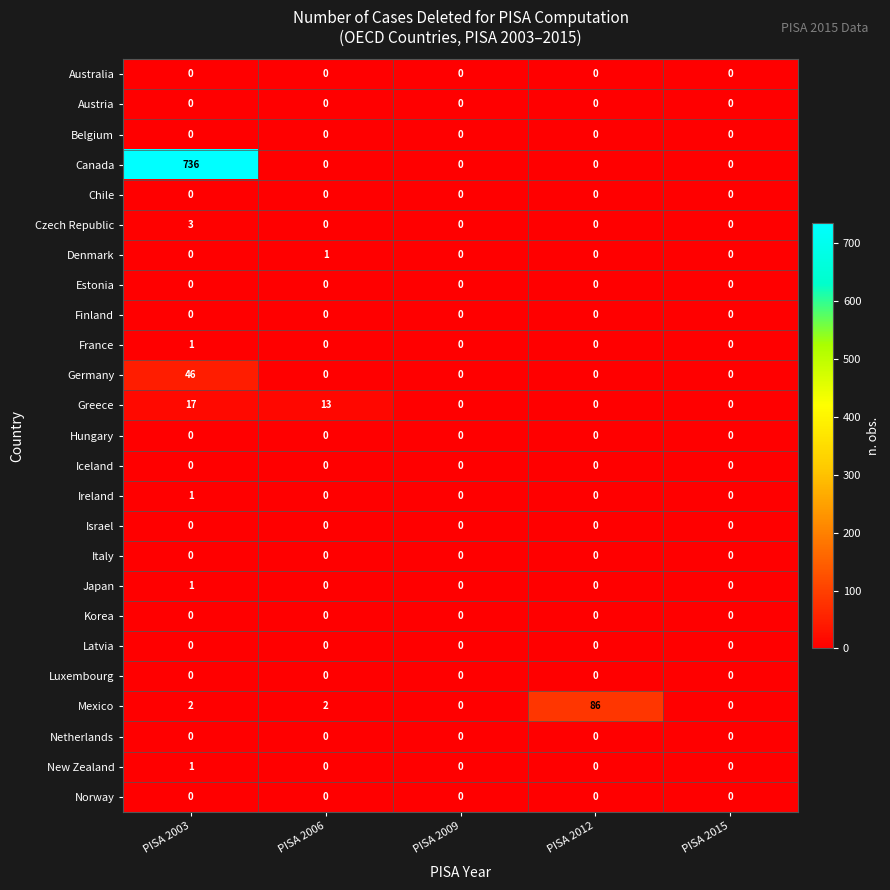

How many New Zealand values are between 0 and 1?

5